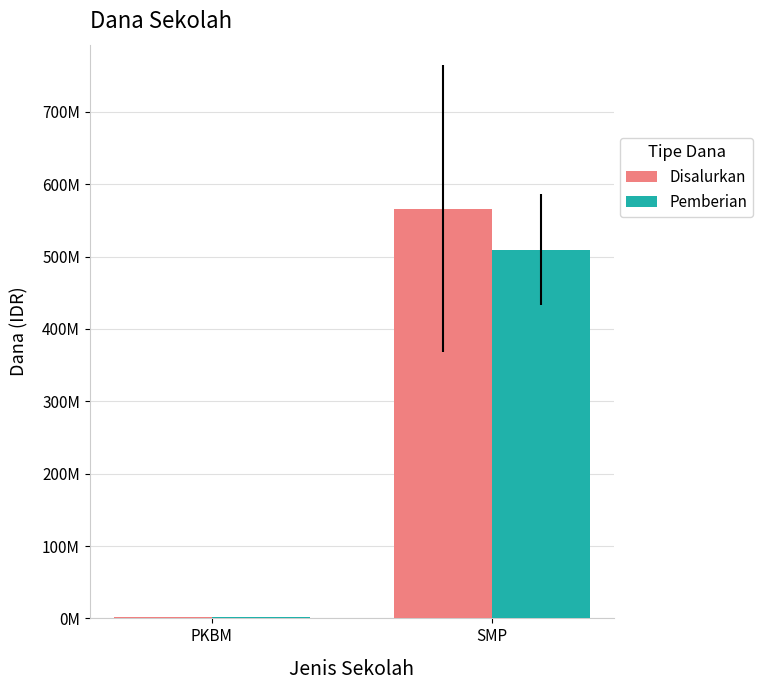

List the series in order of their overall mean, lowest first.

Pemberian, Disalurkan